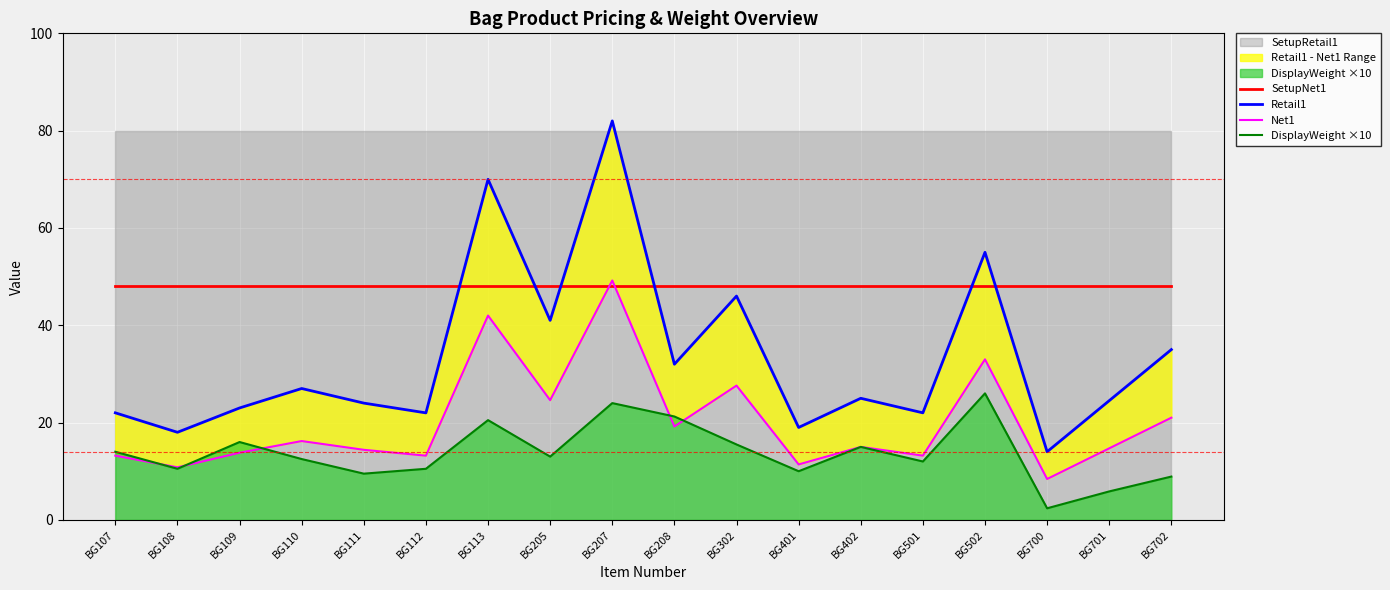

Which series has the largest range (max minus min)?

Retail1